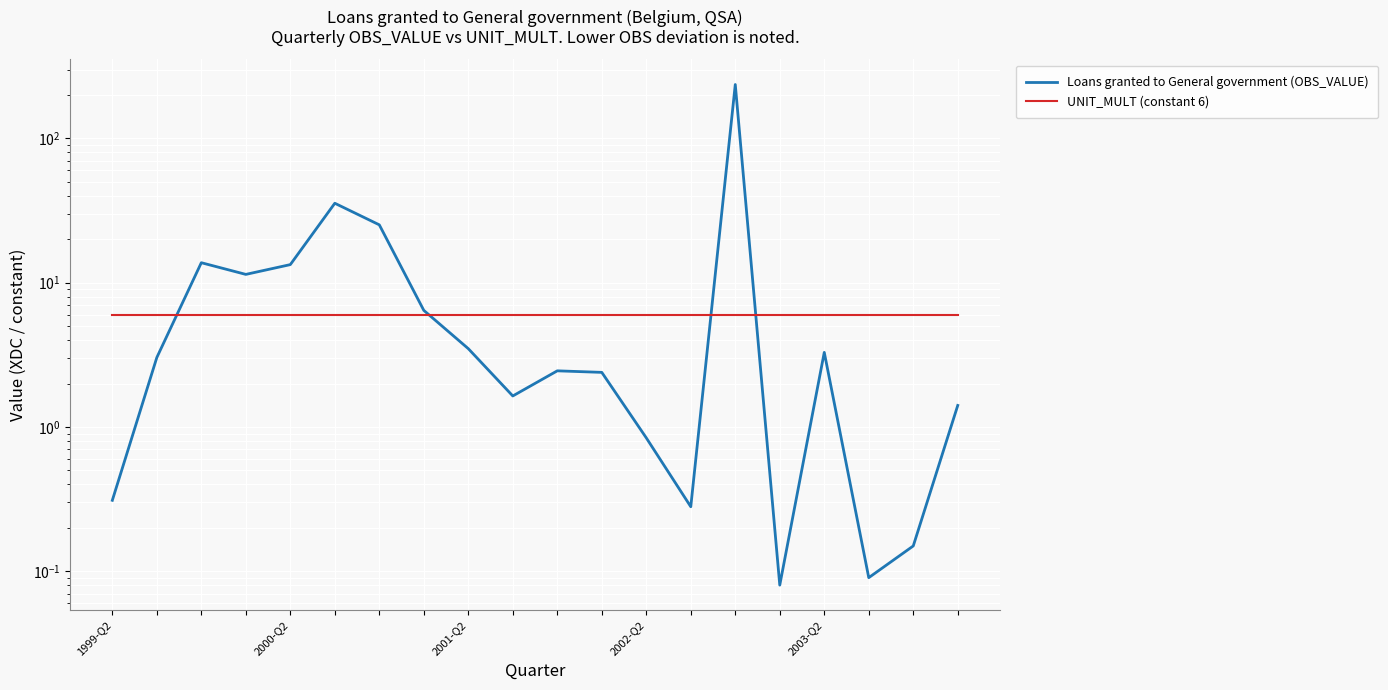

What is the average value of the Loans granted to General government (OBS_VALUE) series?

18.1